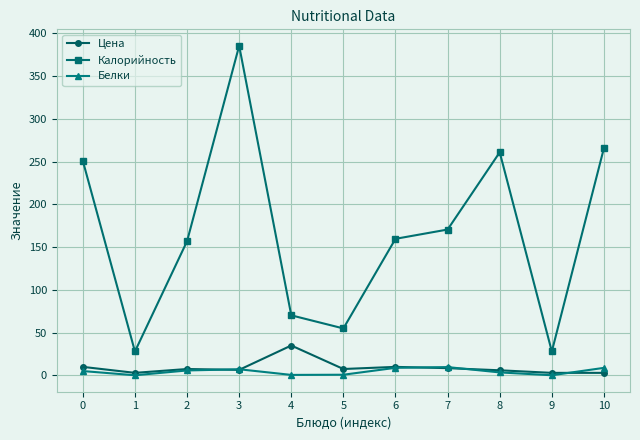

What is the minimum value shown in the chart?

0.2